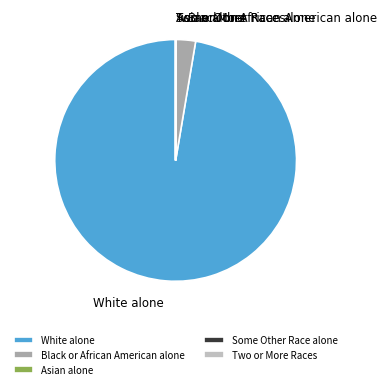

Is there any slice that represents more than half of the pie?

Yes